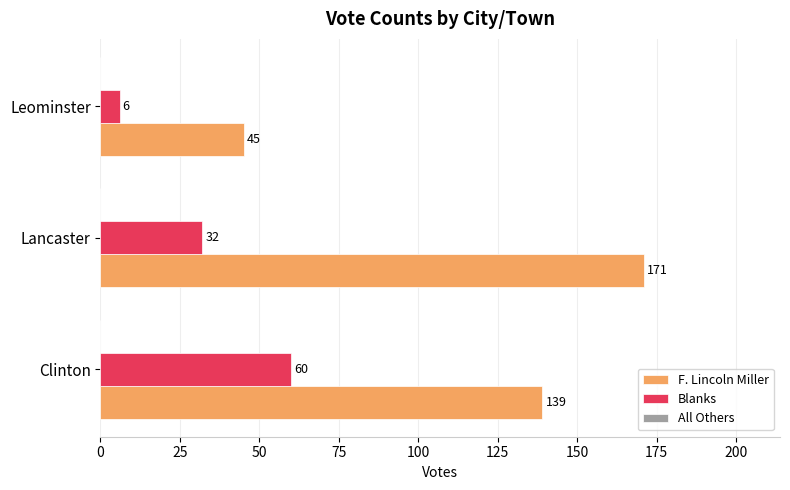

Where is Blanks nearest to the value 33?

Lancaster